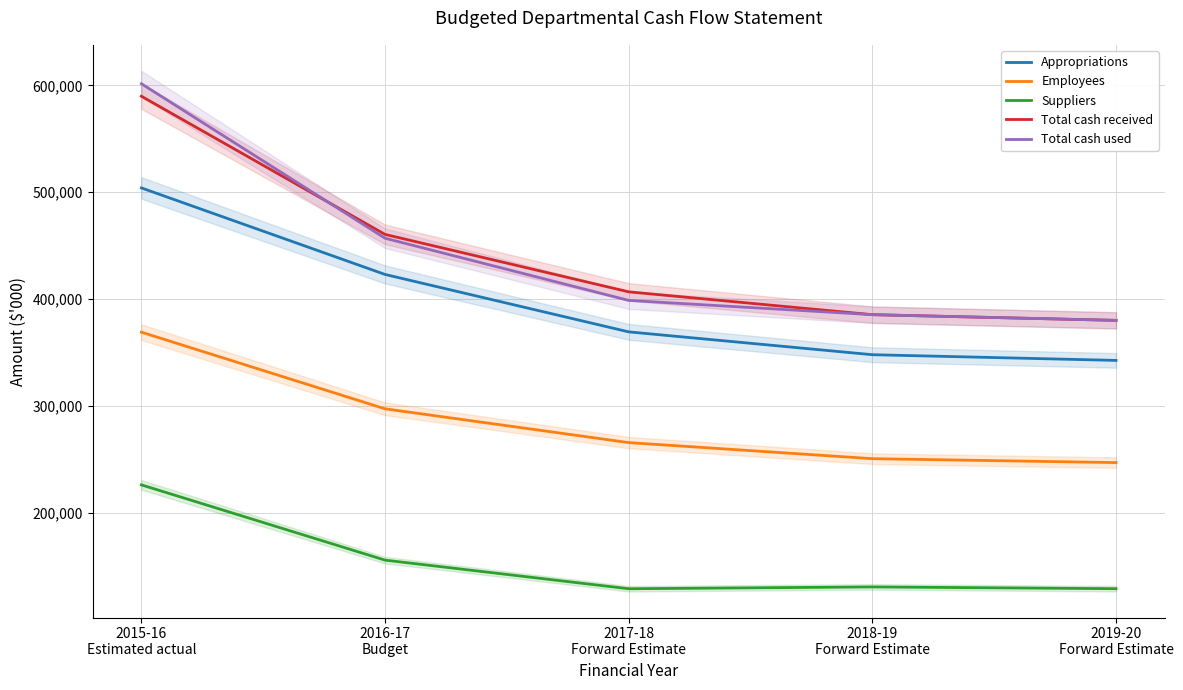

Which series has the largest total across all categories?

Total cash used